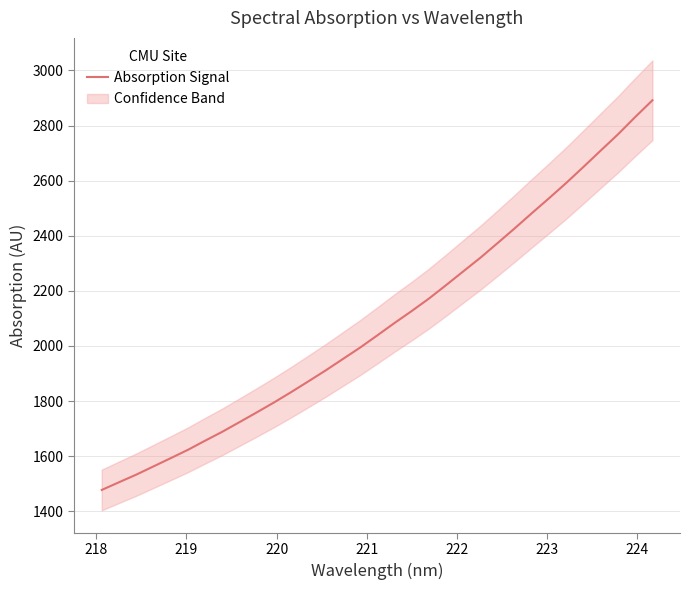

What is the sum of all values?

68977.2